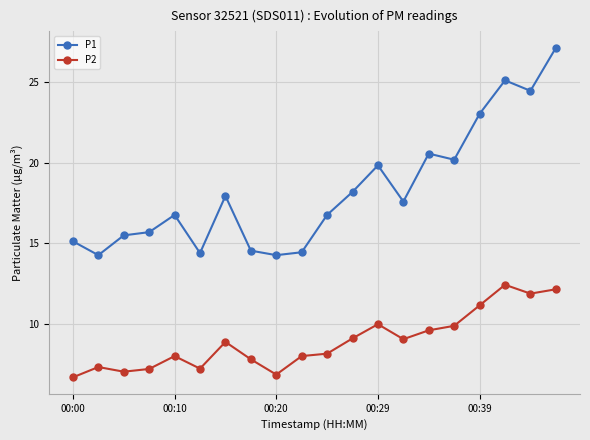

At how many categories does at least one series exceed 17?

10